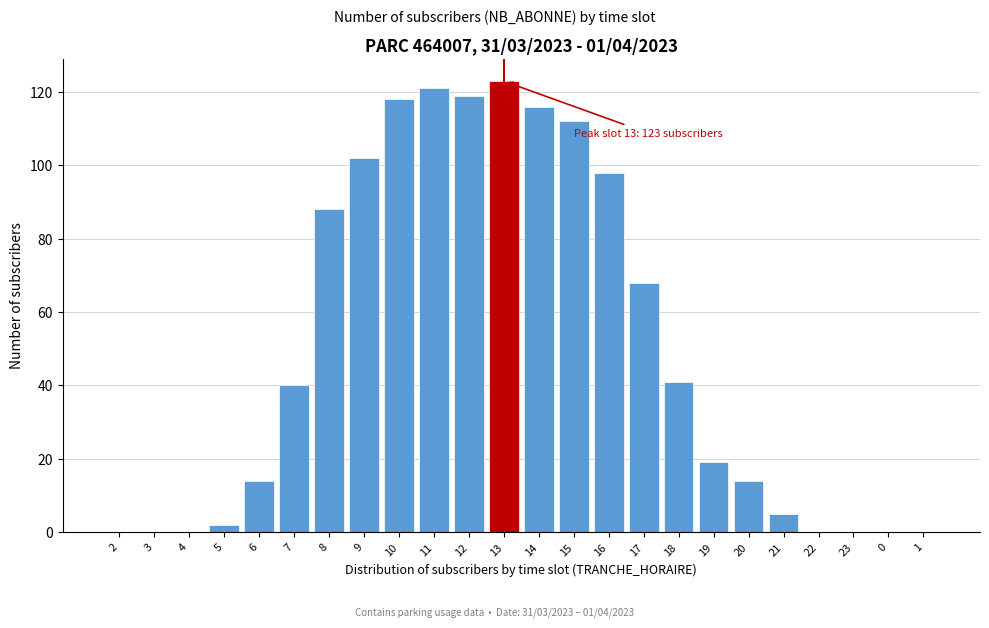

Reading right to left, extract all data points from this chart.

1=0	0=0	23=0	22=0	21=5	20=14	19=19	18=41	17=68	16=98	15=112	14=116	13=123	12=119	11=121	10=118	9=102	8=88	7=40	6=14	5=2	4=0	3=0	2=0